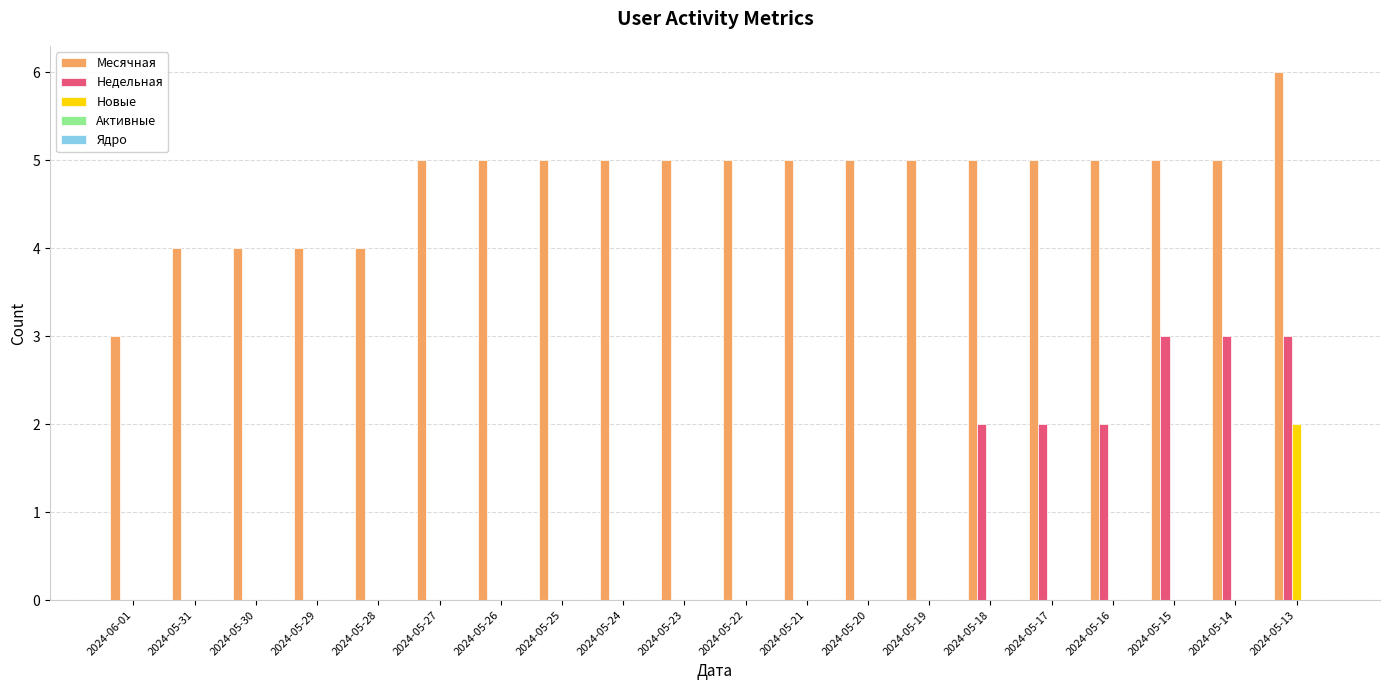

Is it true that Месячная equals 8 at 2024-05-24?

False